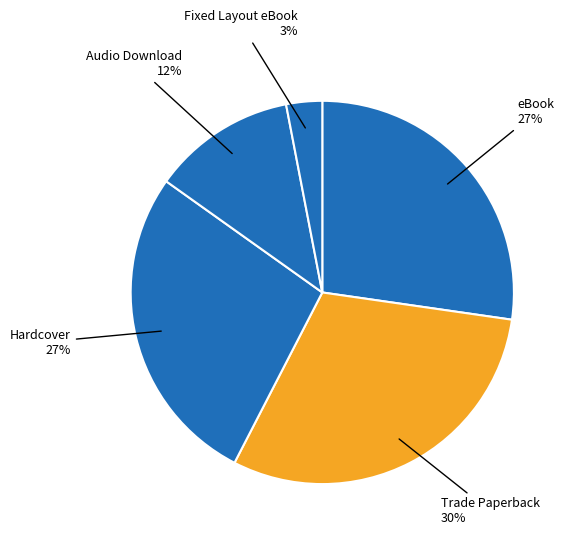

Which slice is the largest?

Trade Paperback